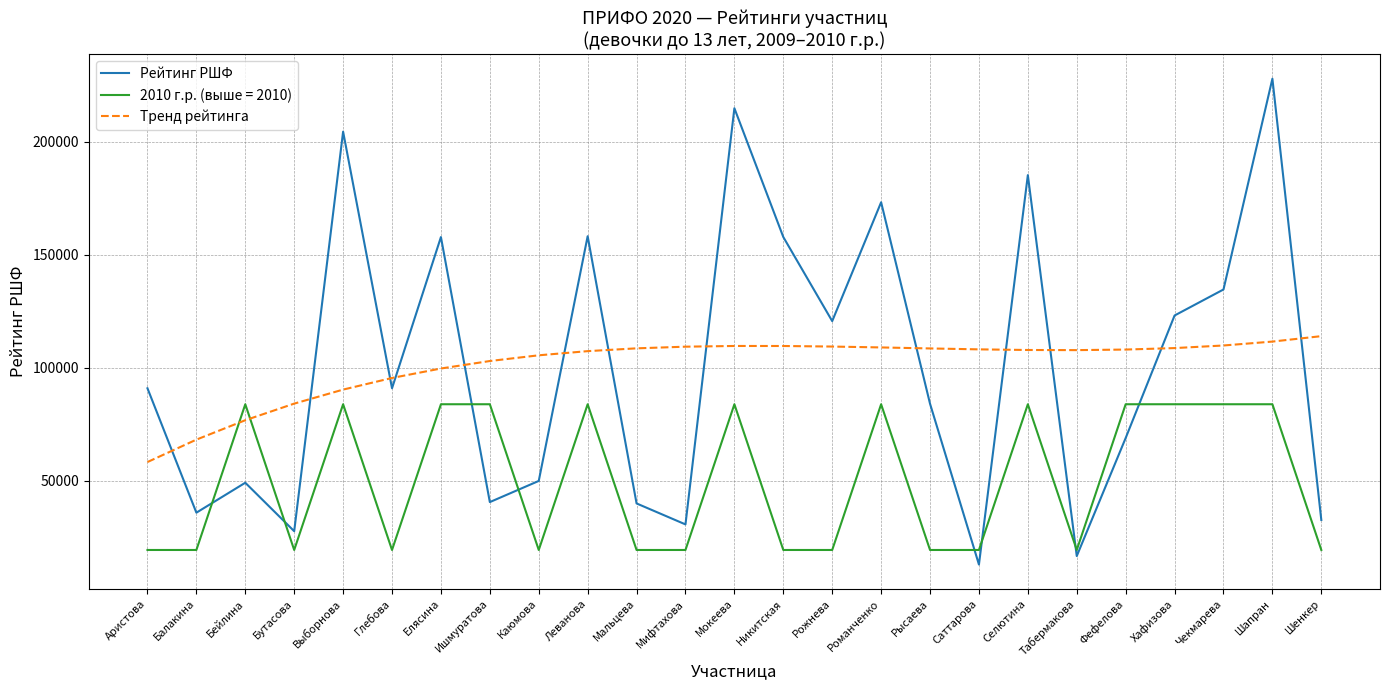

Rank the series by their maximum value, from lowest to highest.

2010 г.р. (выше = 2010), Тренд рейтинга, Рейтинг РШФ